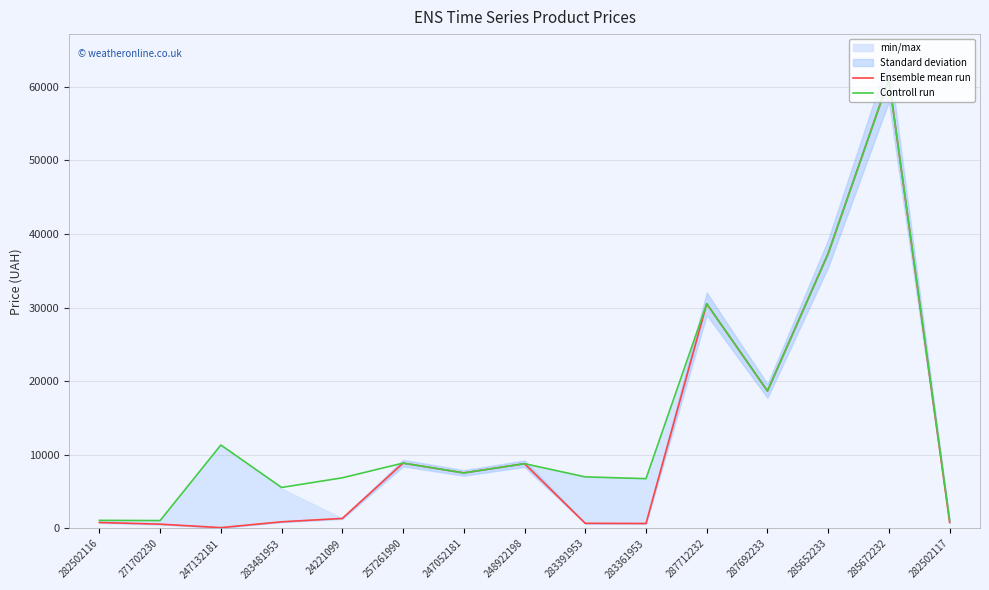

What is the average value of the Ensemble mean run series?

11916.2